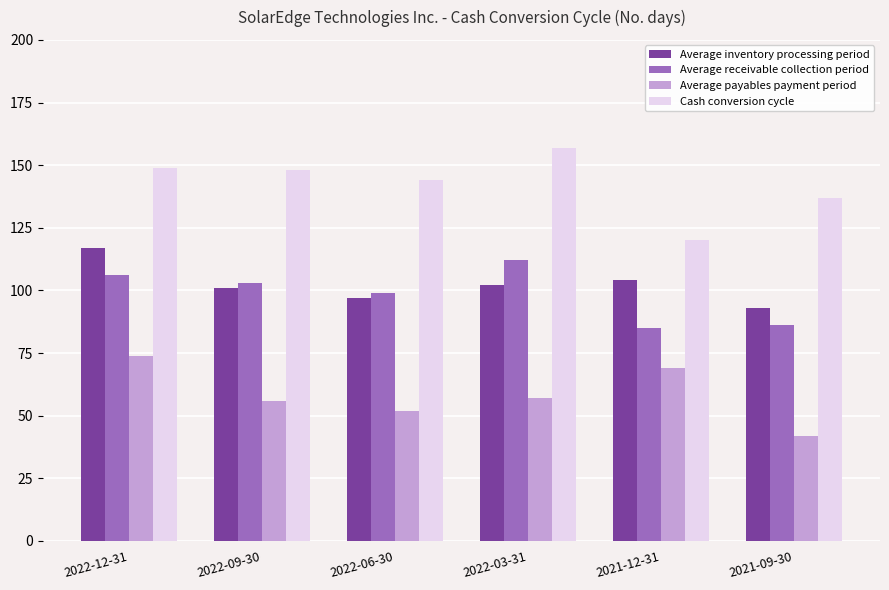

What is the total value across all series at 2022-12-31?

446